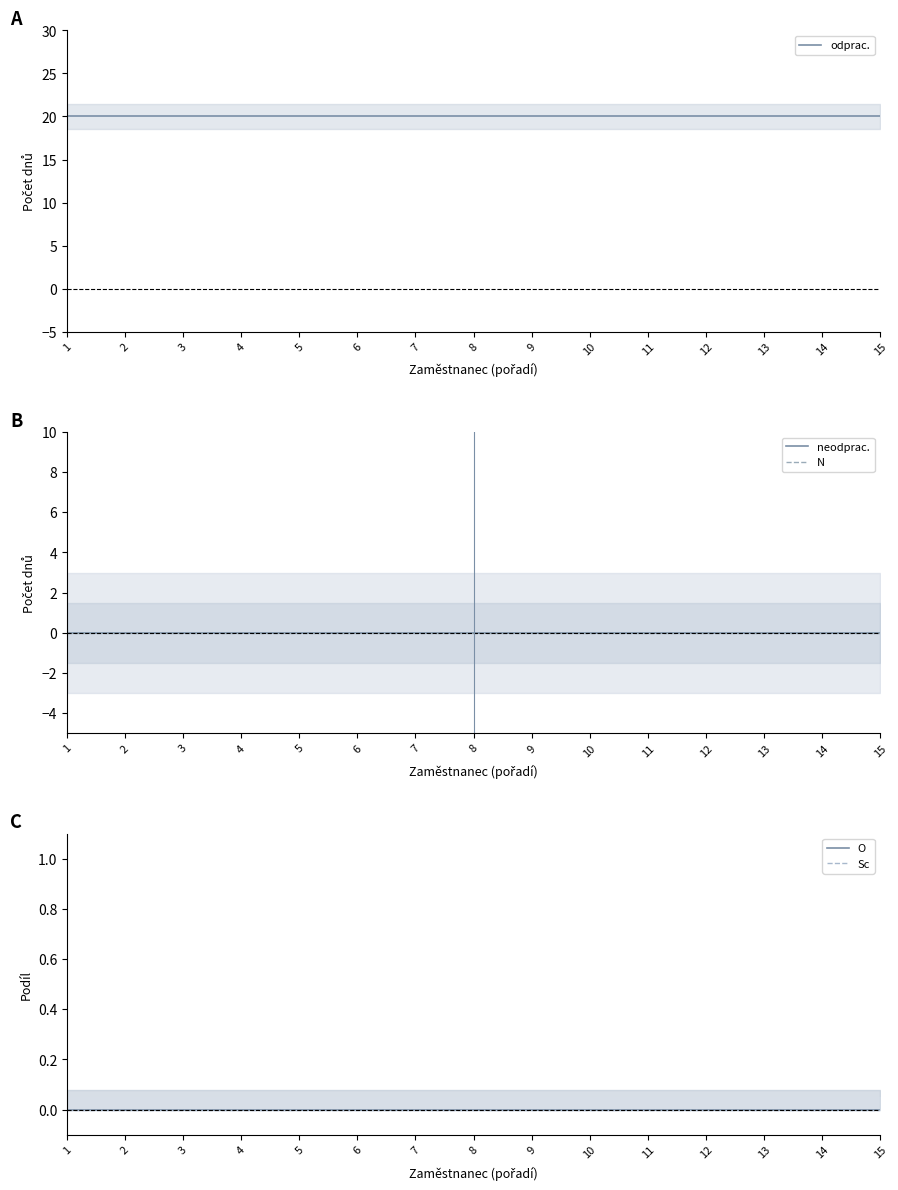

What is the highest value of the odprac. series?

20